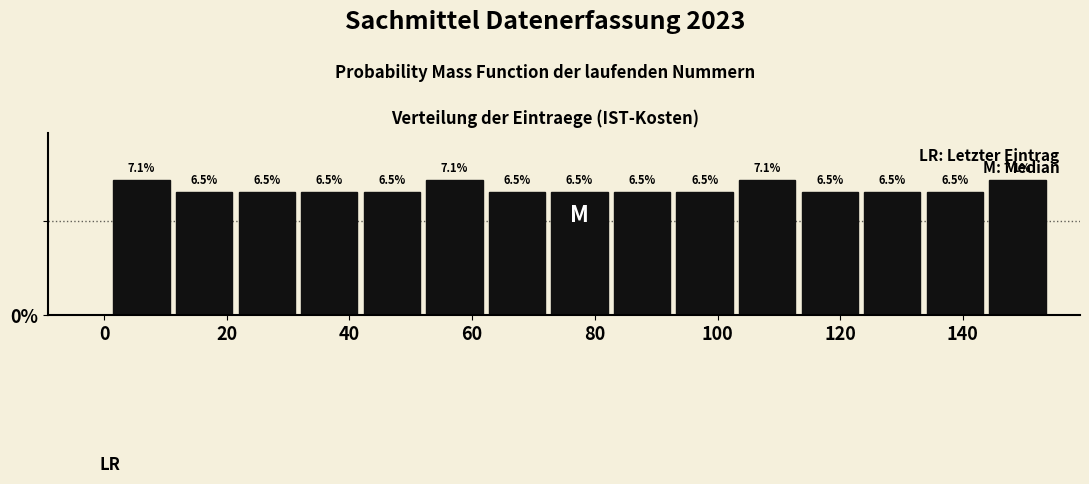

Reading left to right, list every bar in this chart as the range it spans on the x-axis followed by its height. The bar edges are not printed on the chart, so give them approximately, as read against the axis.

1.0 to 11.2: 7.1
11.2 to 21.4: 6.5
21.4 to 31.6: 6.5
31.6 to 41.8: 6.5
41.8 to 52.0: 6.5
52.0 to 62.2: 7.1
62.2 to 72.4: 6.5
72.4 to 82.6: 6.5
82.6 to 92.8: 6.5
92.8 to 103.0: 6.5
103.0 to 113.2: 7.1
113.2 to 123.4: 6.5
123.4 to 133.6: 6.5
133.6 to 143.8: 6.5
143.8 to 154.0: 7.1